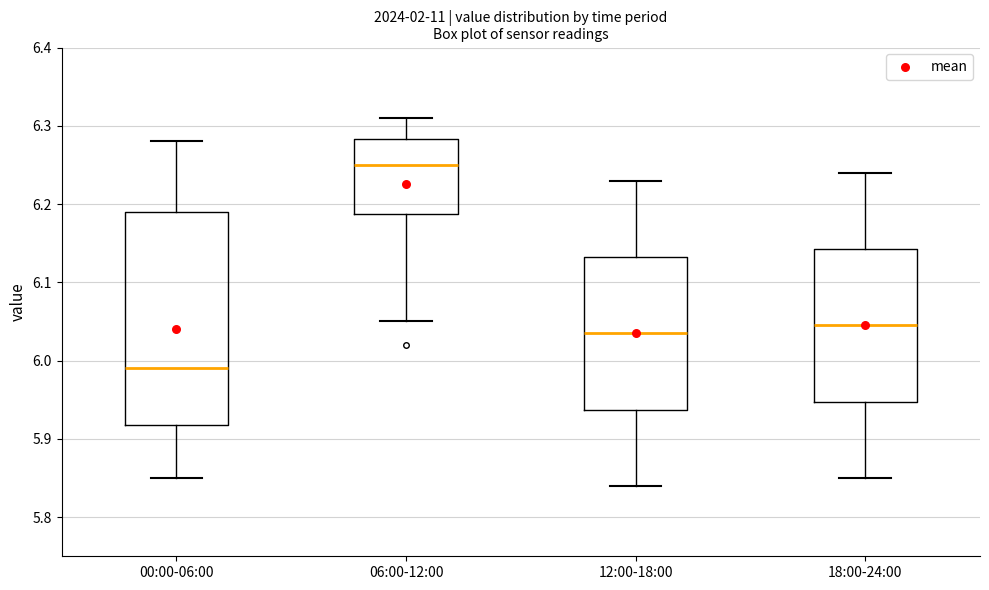

Which box's median line is the highest?

06:00-12:00